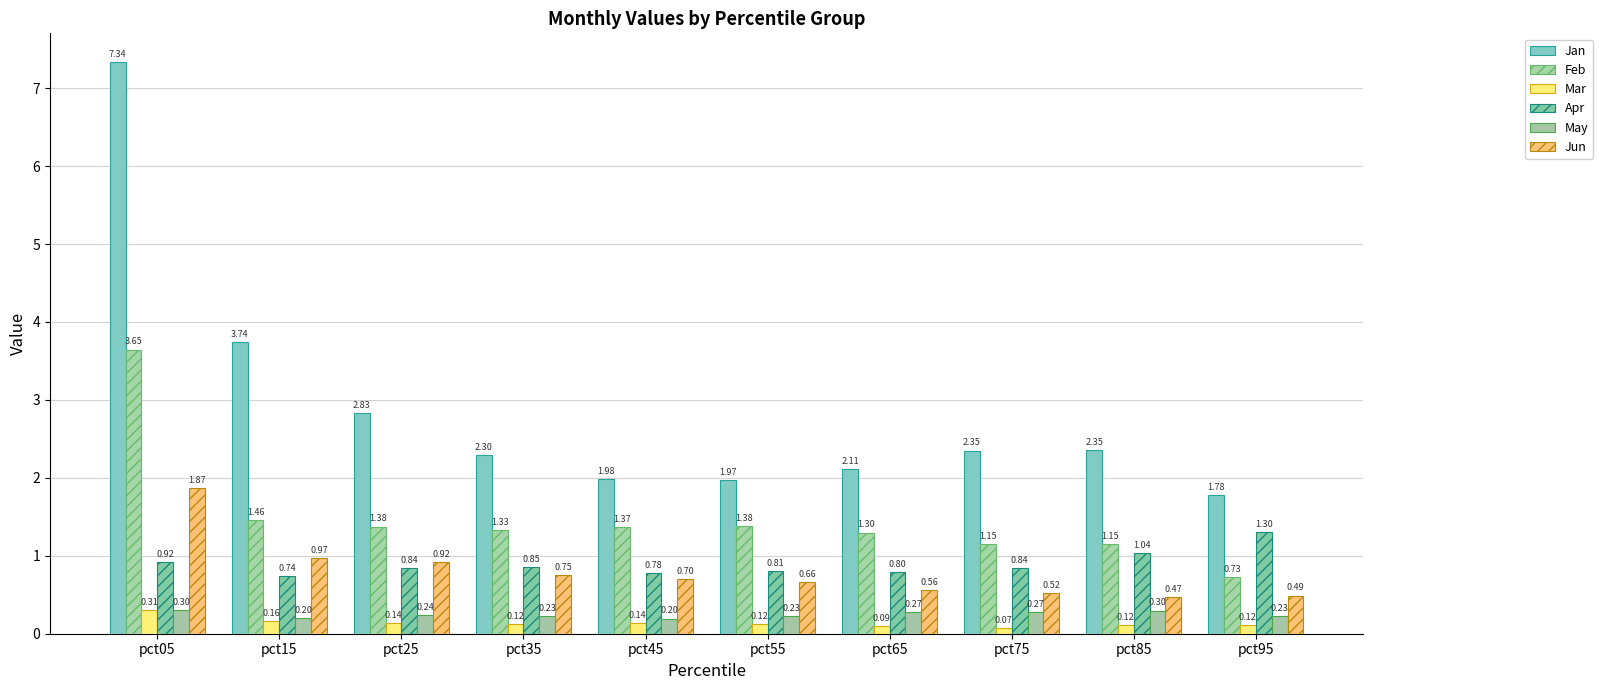

Are the bars horizontal?

No